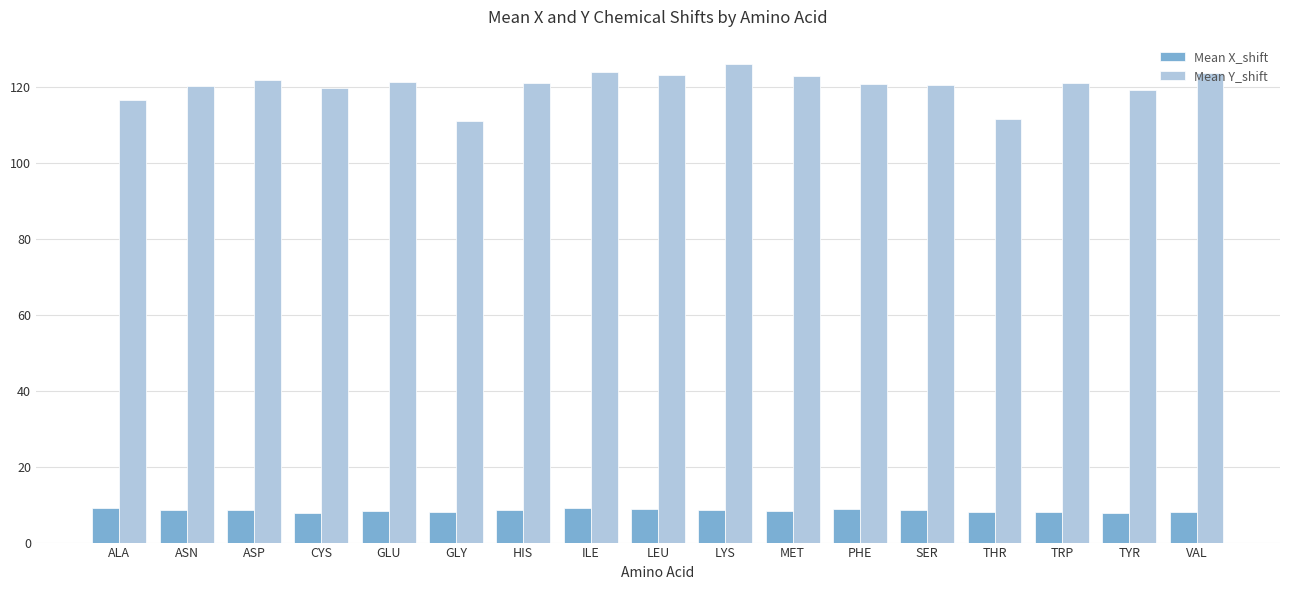

What are all the series names shown in the legend?

Mean X_shift, Mean Y_shift